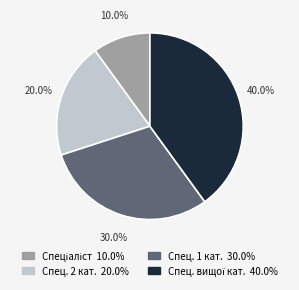

Does any single category account for the majority?

No